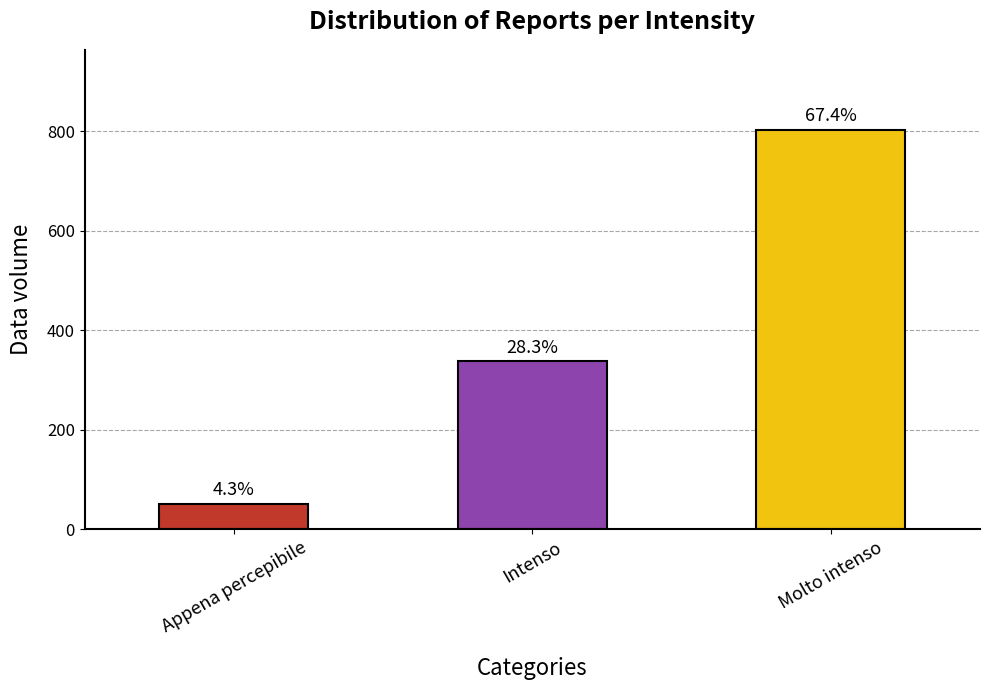

Are the bars horizontal?

No